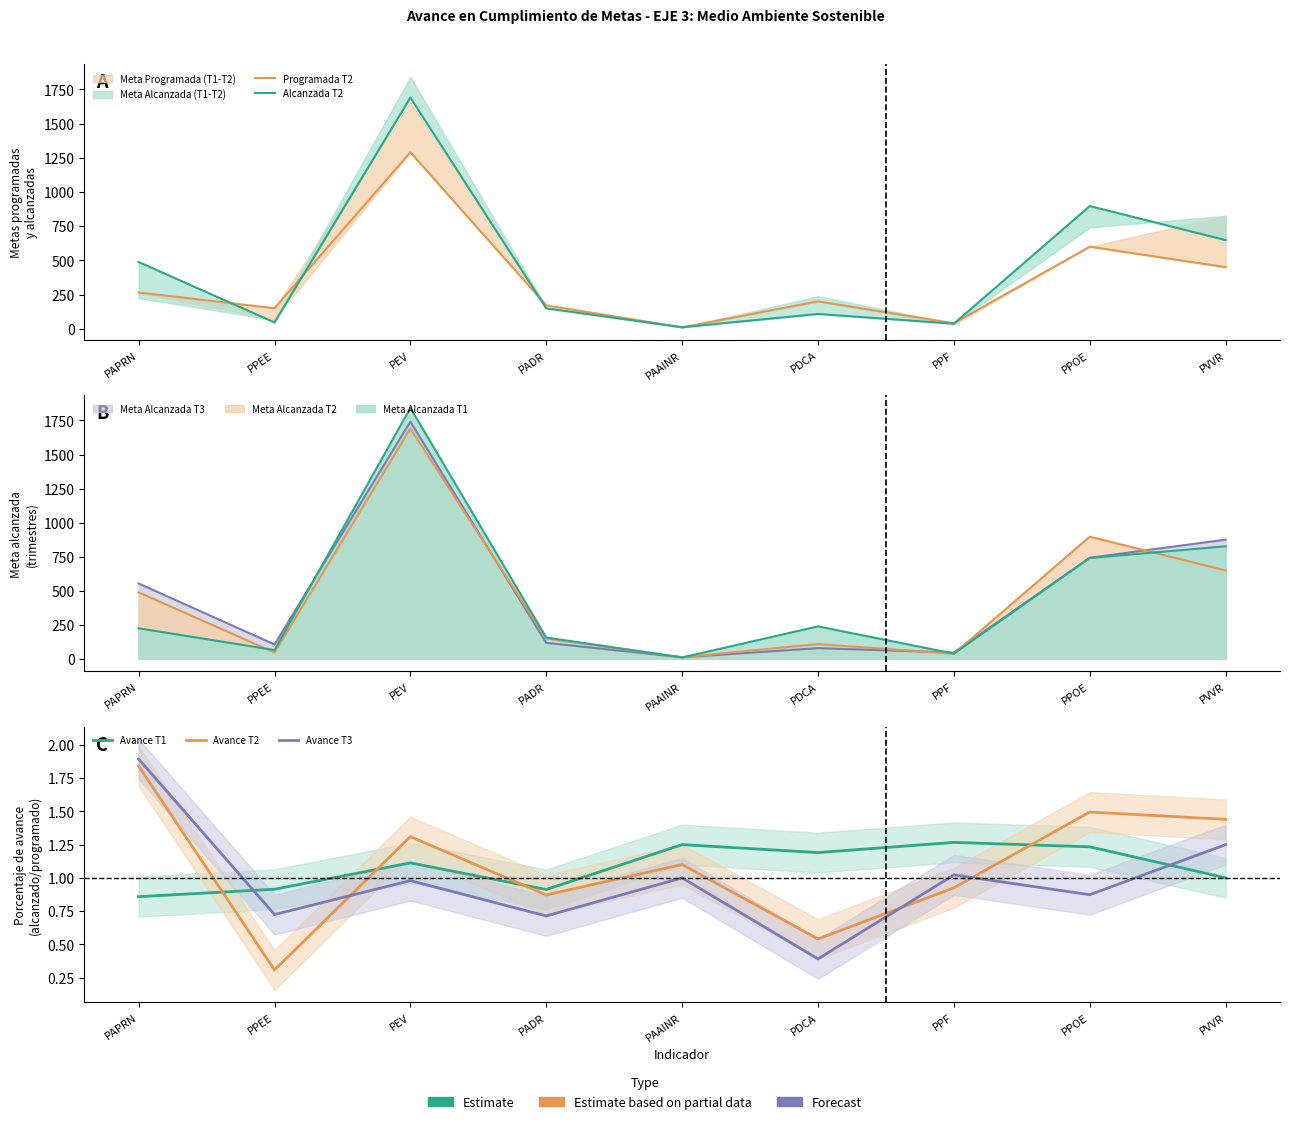

True or false: Alcanzada T2 and Avance T3 cross at least once.

False